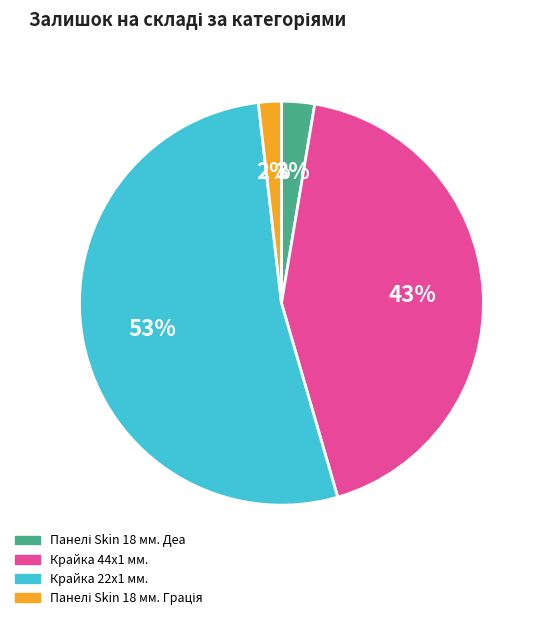

True or false: Крайка 22x1 мм. accounts for 38% of the total.

False